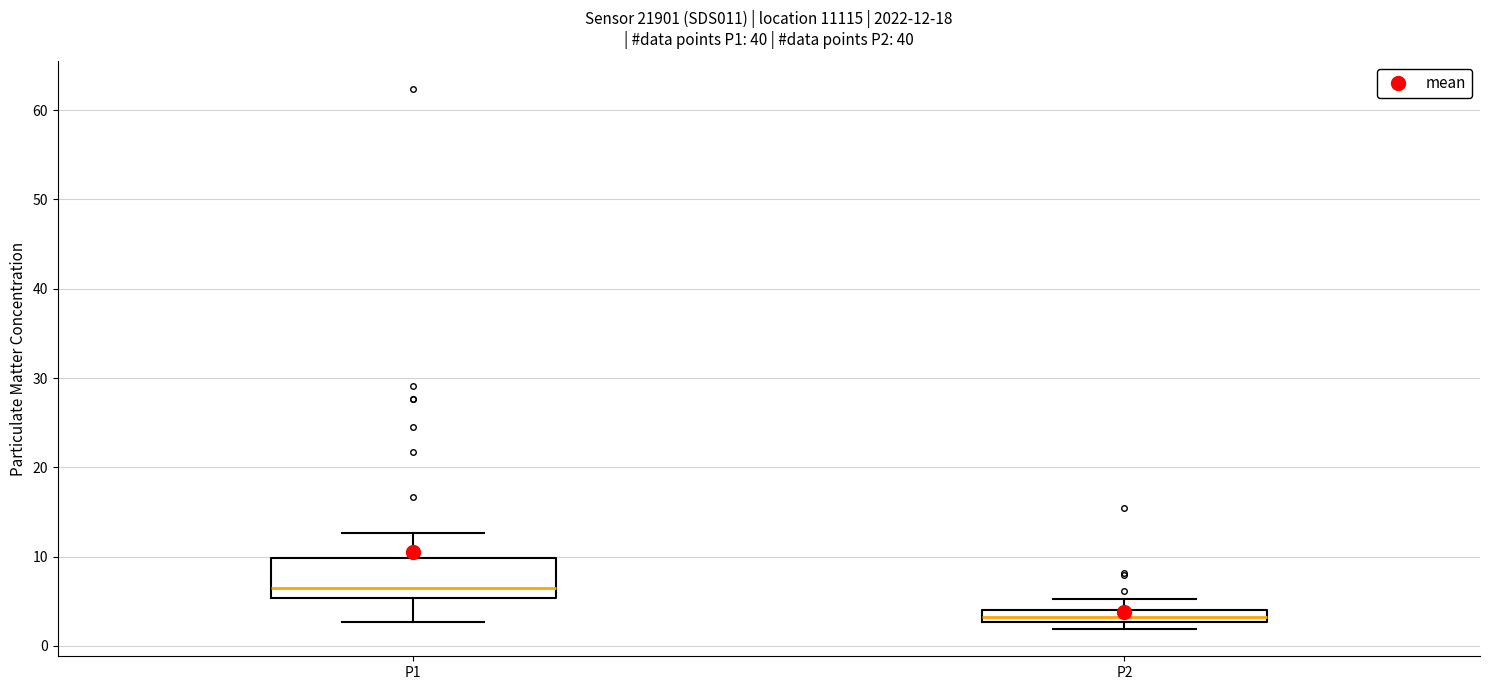

Which box has the highest median line?

P1